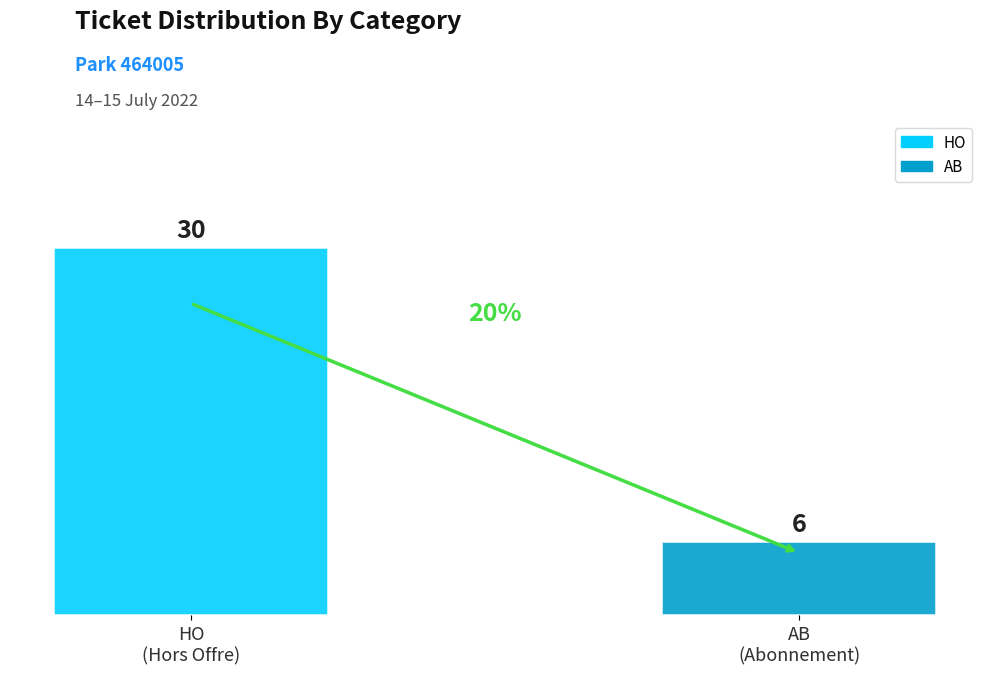

How many data points does each series have?

1